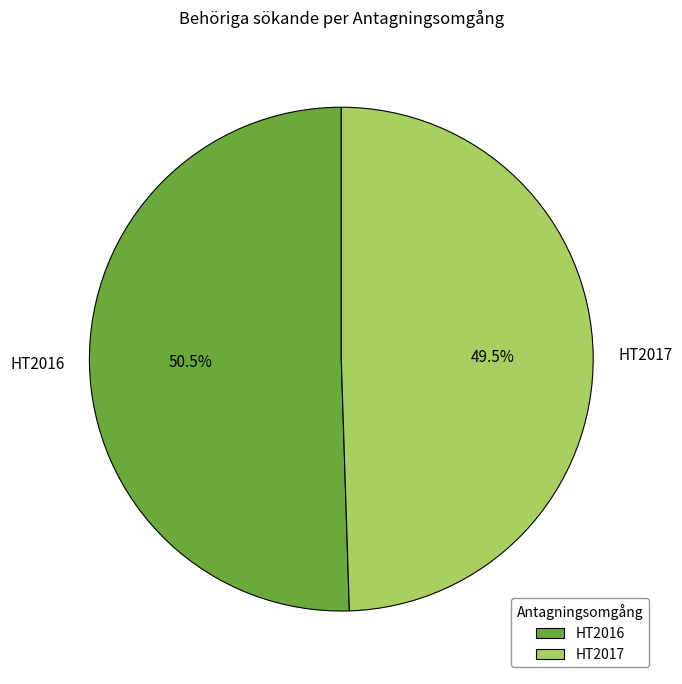

What portion of the pie excludes HT2017?

50.5%